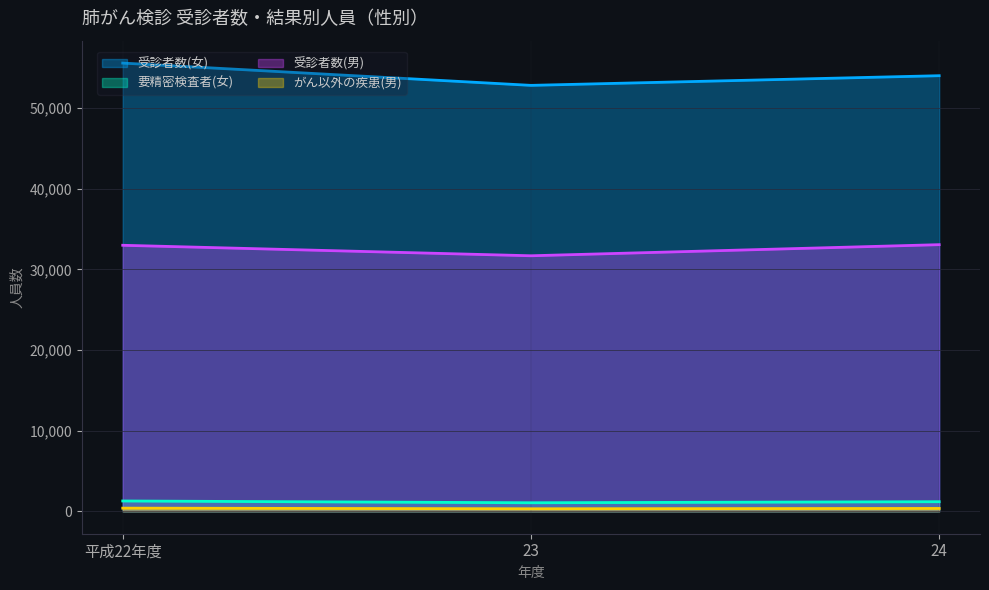

What are all the series names shown in the legend?

受診者数(女), 要精密検査者(女), 受診者数(男), がん以外の疾患(男)